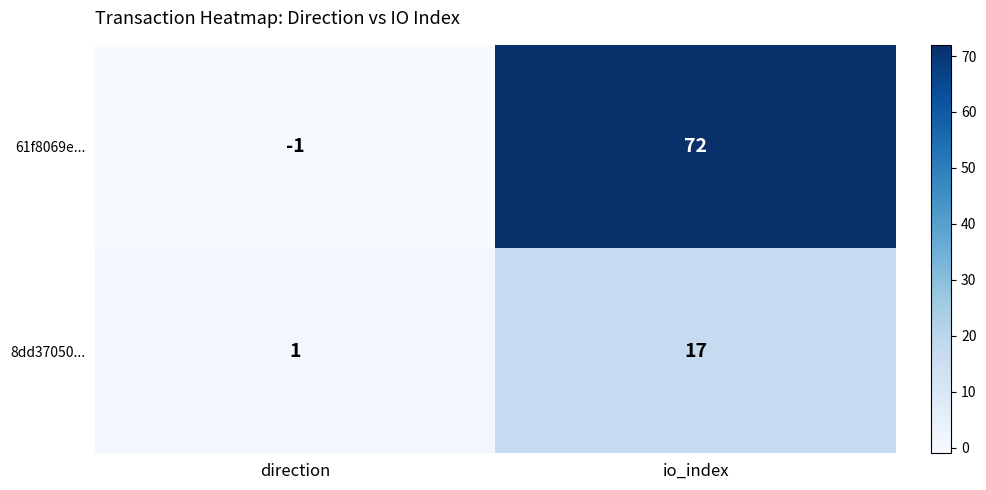

Is it true that 8dd37050... equals 28 at io_index?

False